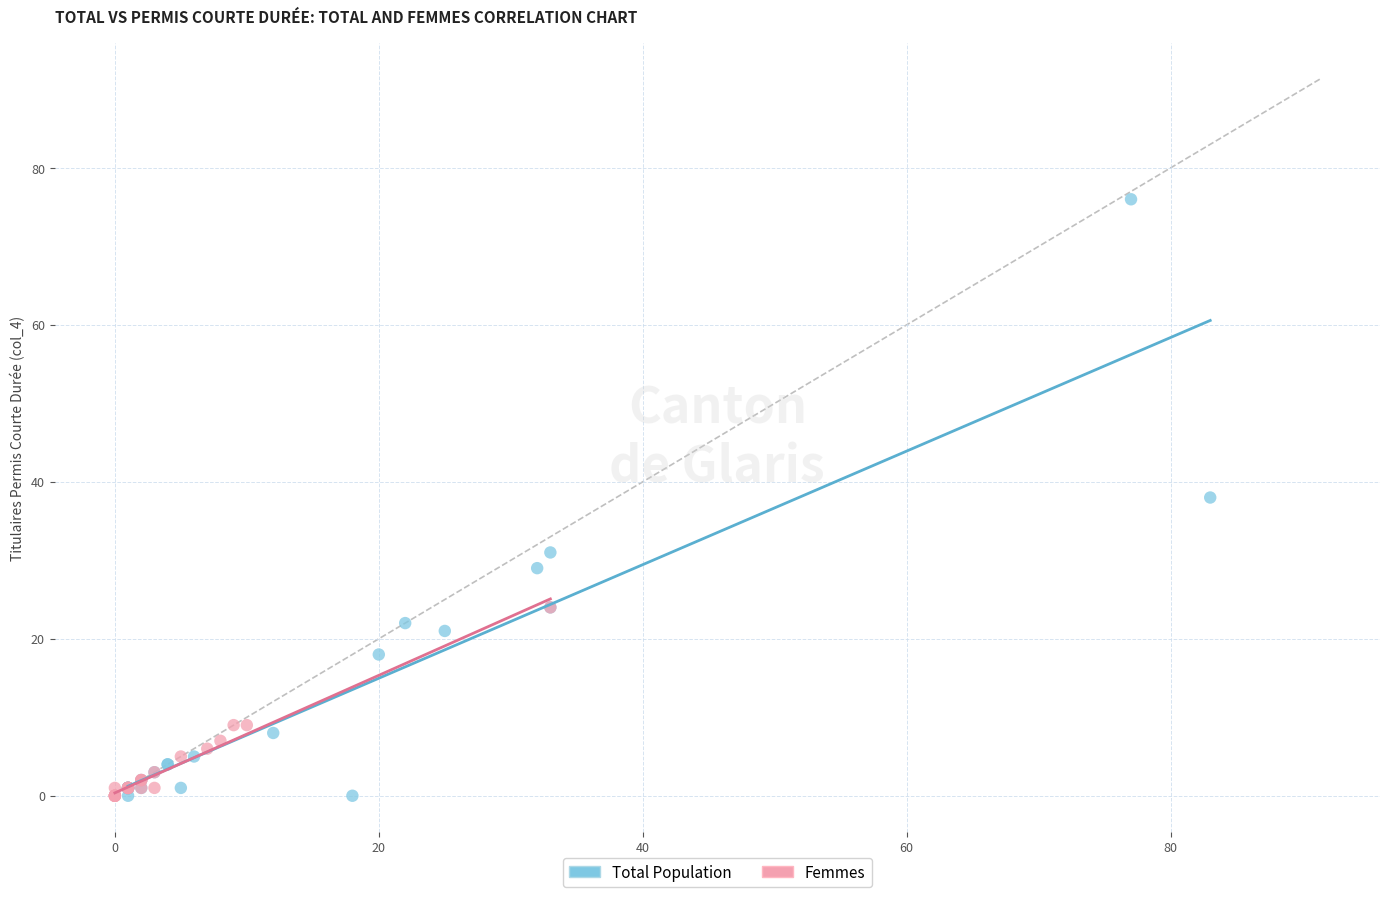

Which series reaches the maximum Y coordinate?

Total Population